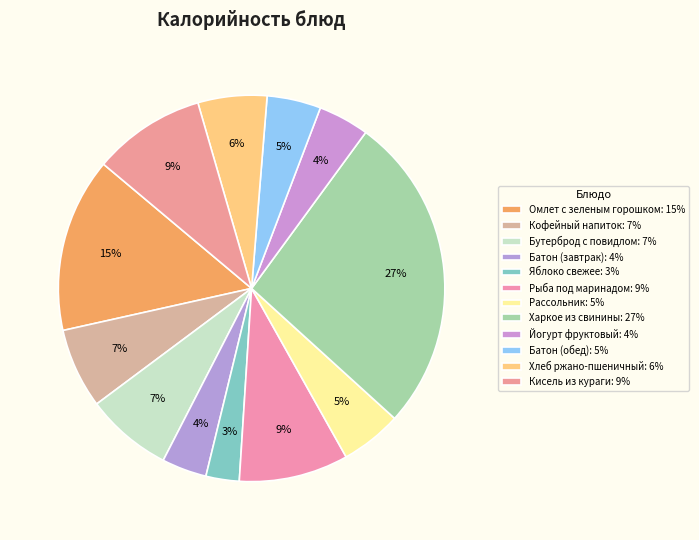

Is Батон (обед) the majority of the pie?

No